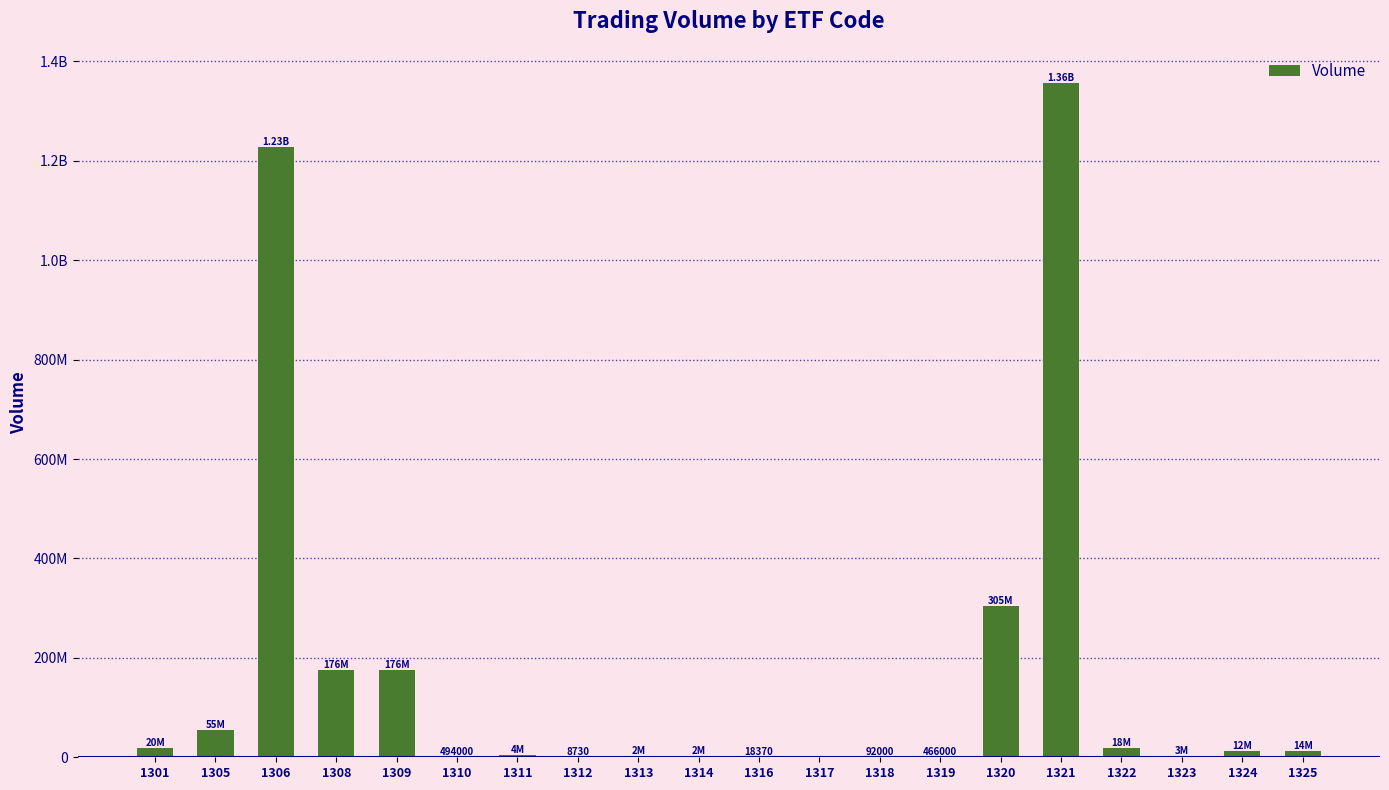

Rank the categories by value from lowest to highest.

1317, 1312, 1316, 1318, 1319, 1310, 1313, 1314, 1323, 1311, 1324, 1325, 1322, 1301, 1305, 1309, 1308, 1320, 1306, 1321